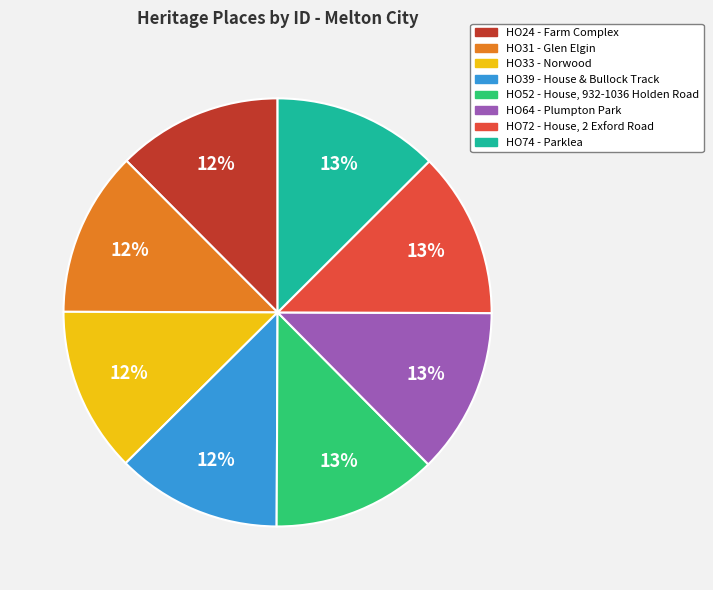

Approximately how many times larger is the value at HO74 - Parklea compared to HO72 - House, 2 Exford Road?

1.0